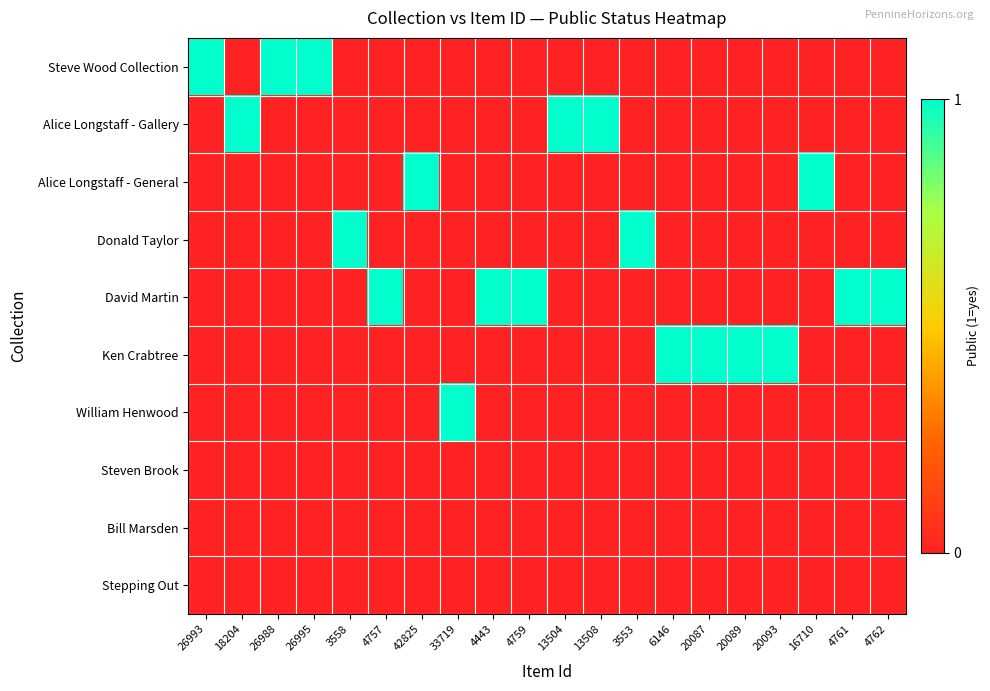

What is the maximum value shown in the chart?

1